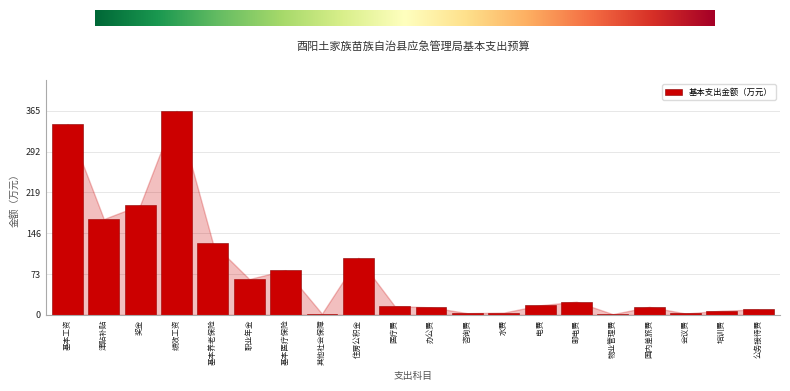

At which label is the value closest to 182?

津贴补贴